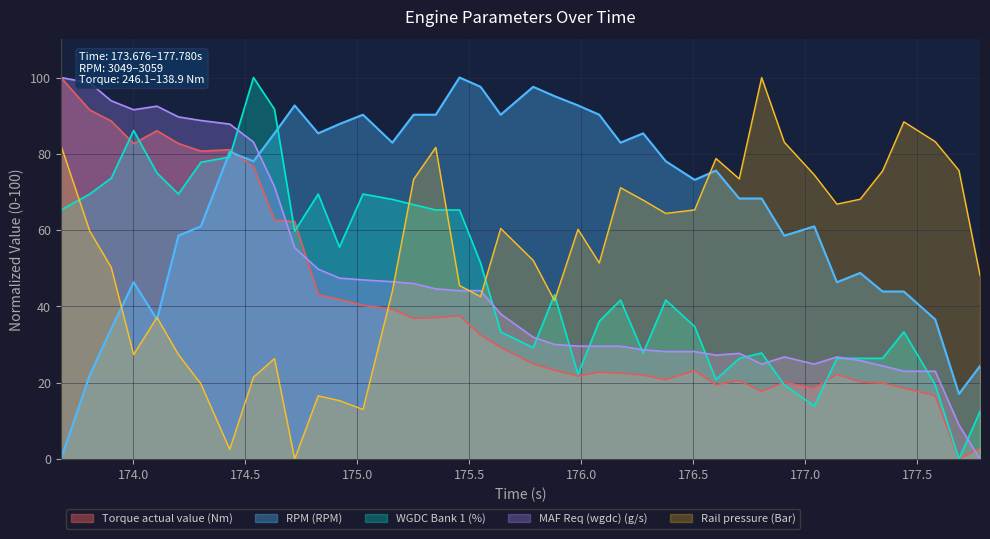

Between which two adjacent categories do Rail pressure (Bar) and MAF Req (wgdc) (g/s) first intersect?

175.156 and 175.251